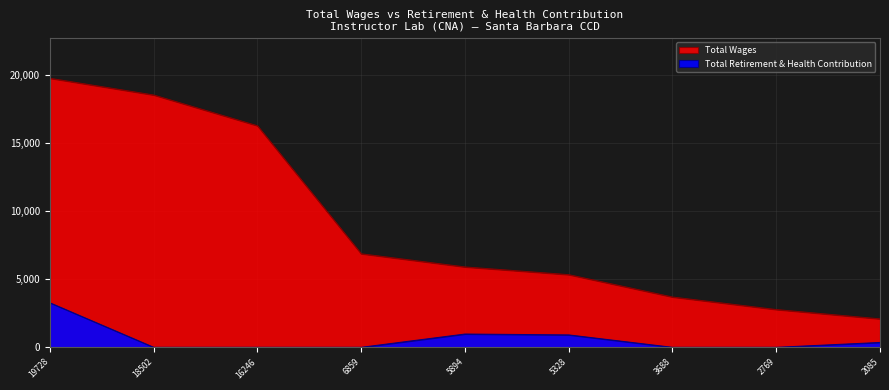

What is the difference between the maximum and second lowest values in the Total Wages series?

16959